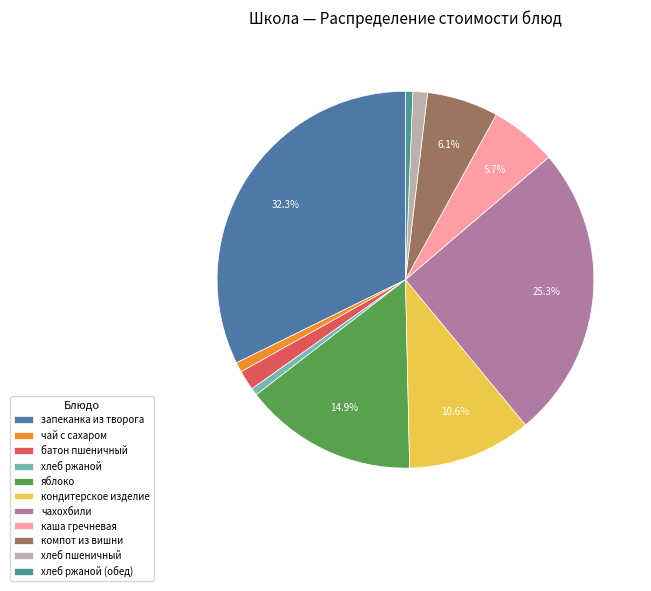

How many segments does this pie chart have?

11